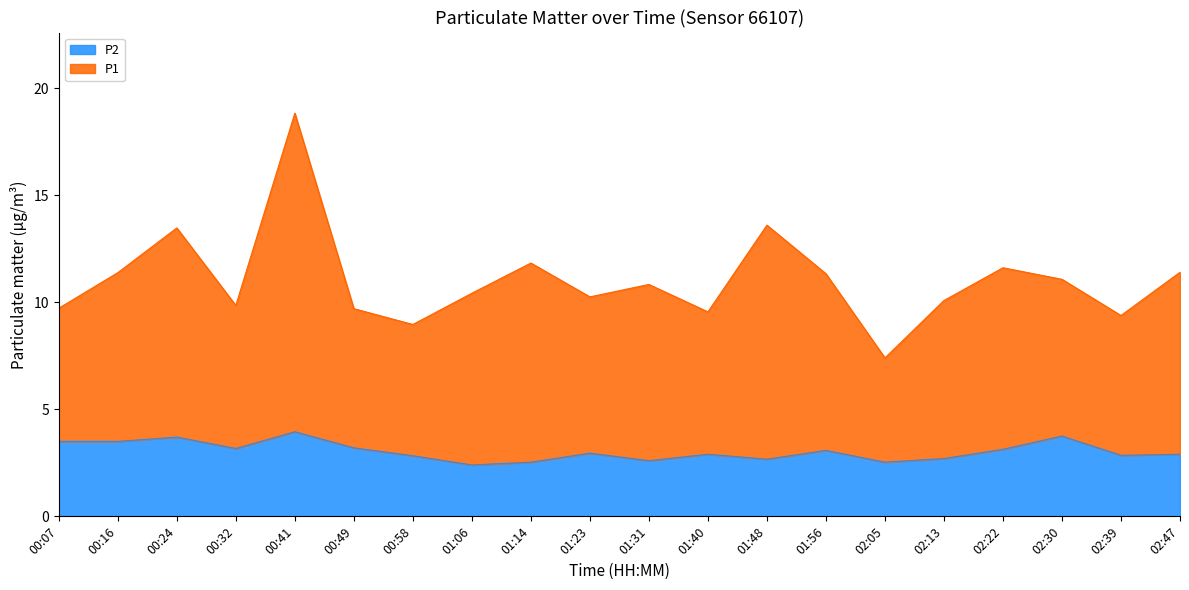

At how many categories does at least one series exceed 16?

1